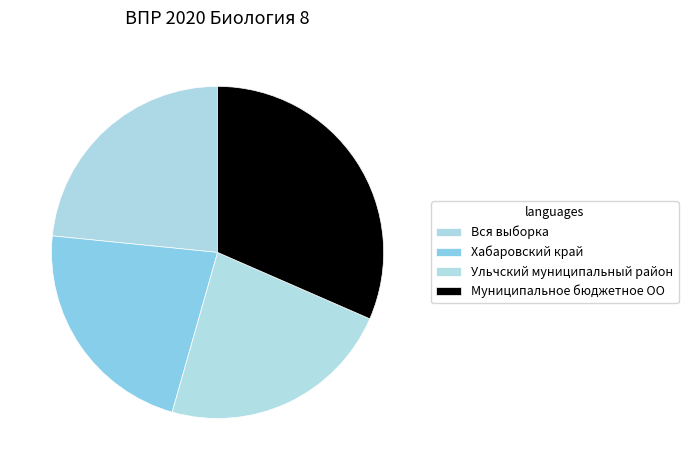

To the nearest percent, what is the average slice percentage?

25%